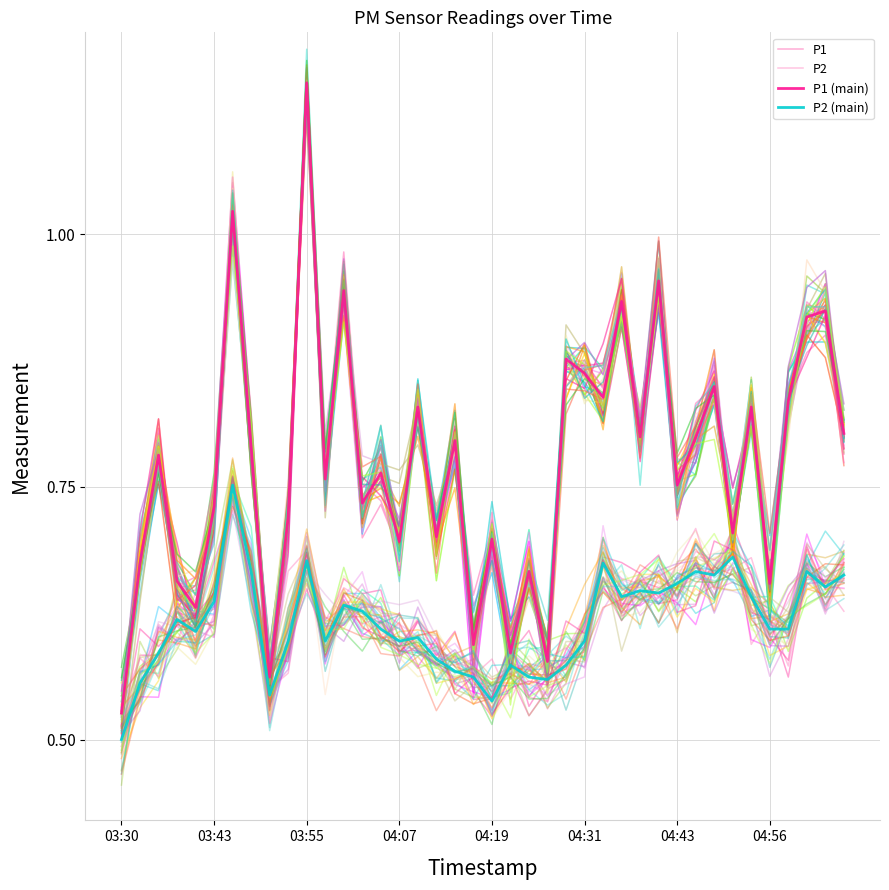

Does the chart display data point markers on the line(s)?

No